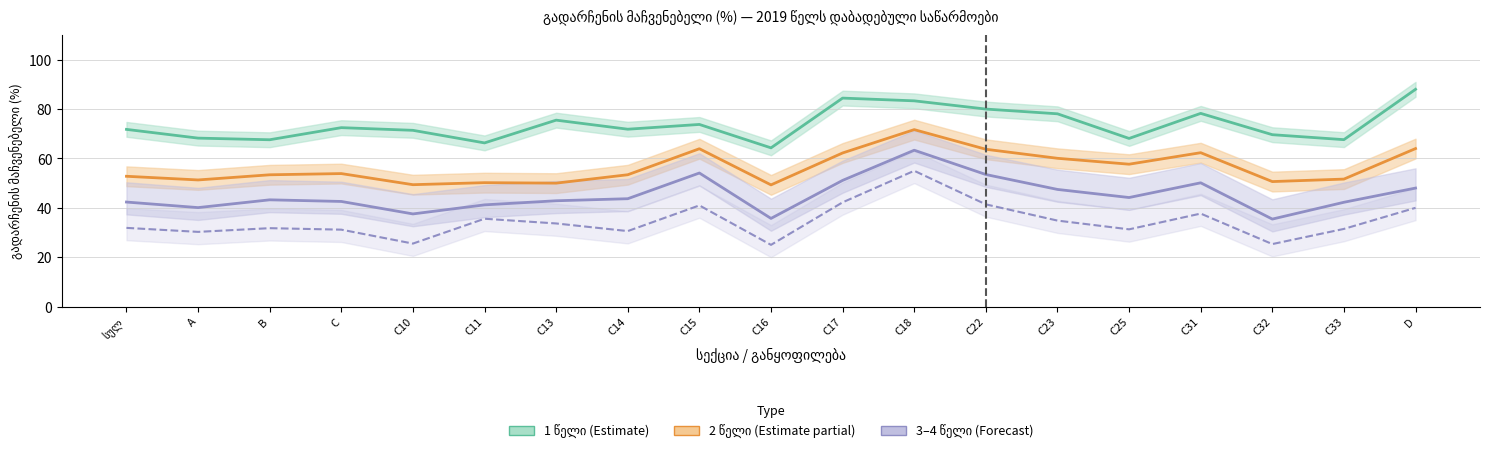

What is the label of the 19th point from the left?

D